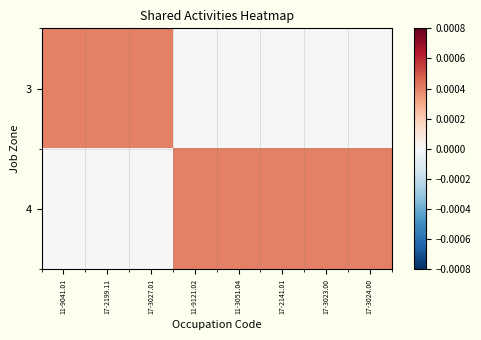

List the series in order of their overall mean, lowest first.

3, 4